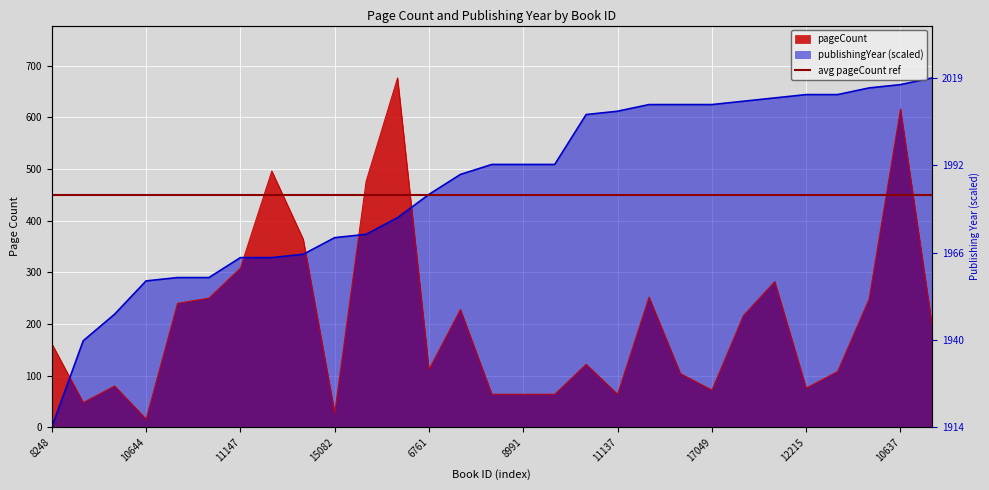

What is the label of the 3rd point from the right?

19813